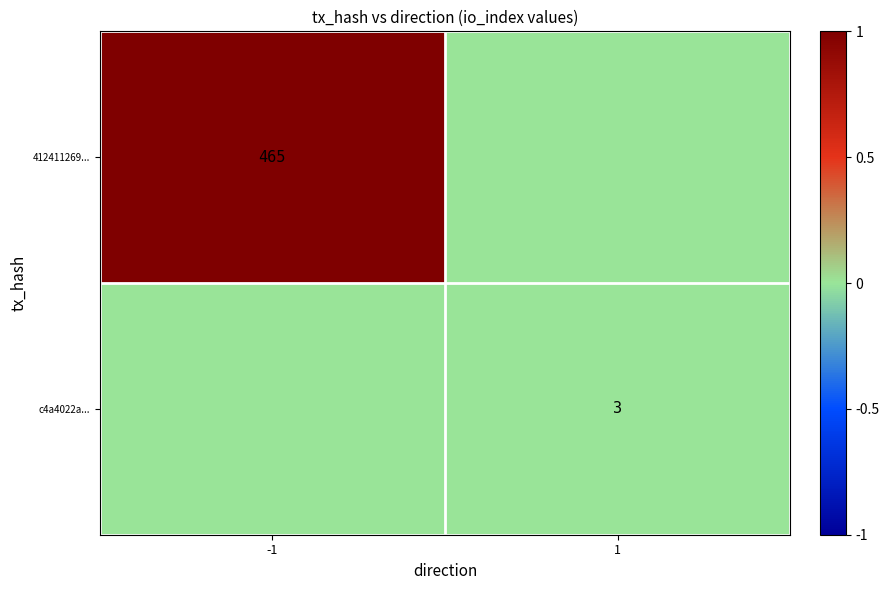

At which category is the sum across all series the highest?

-1